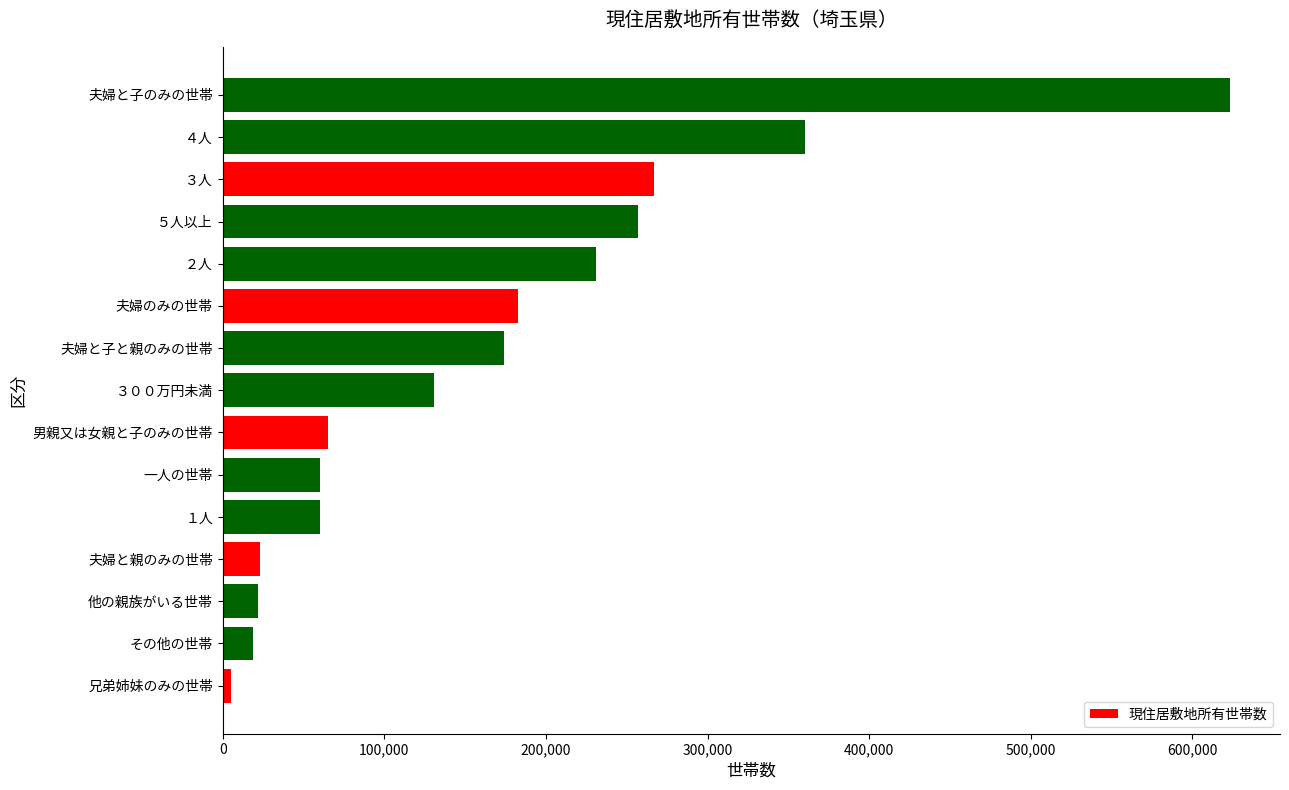

How many values are below 131000?

7